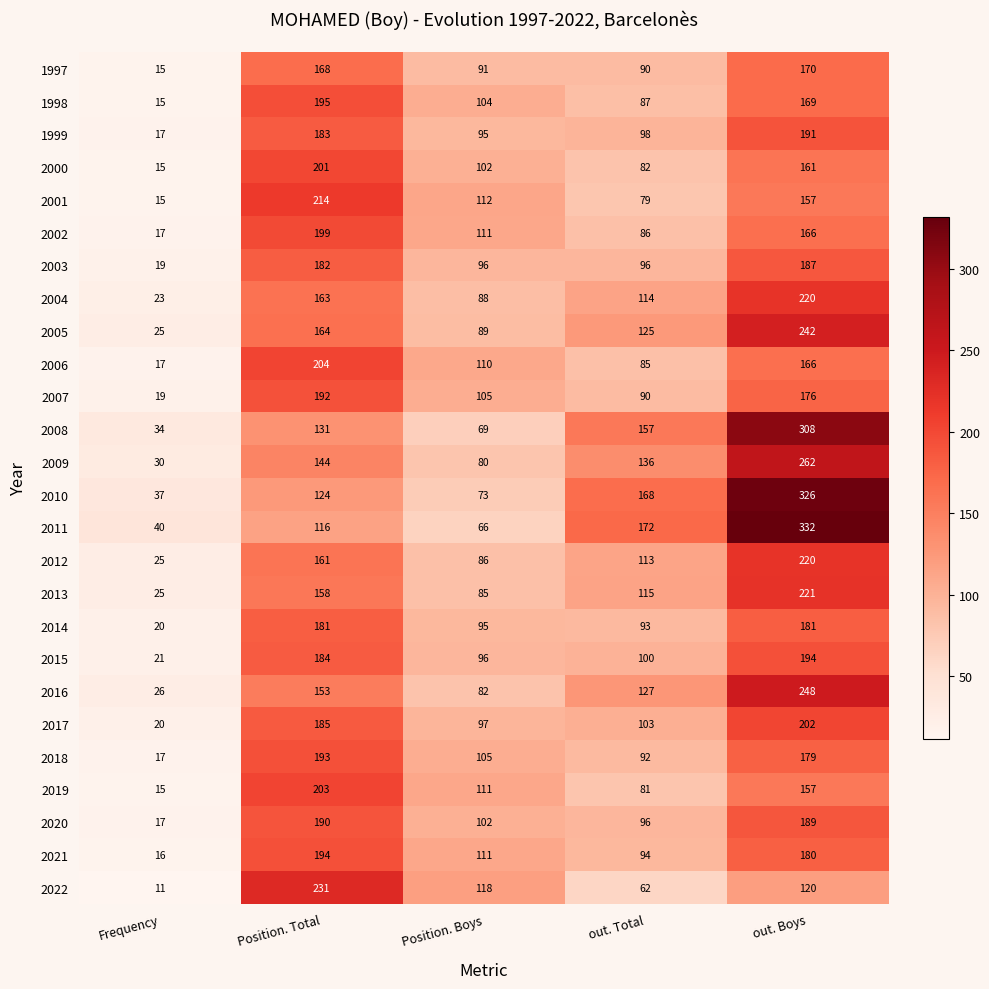

What is the average value of the 2021 series?

119